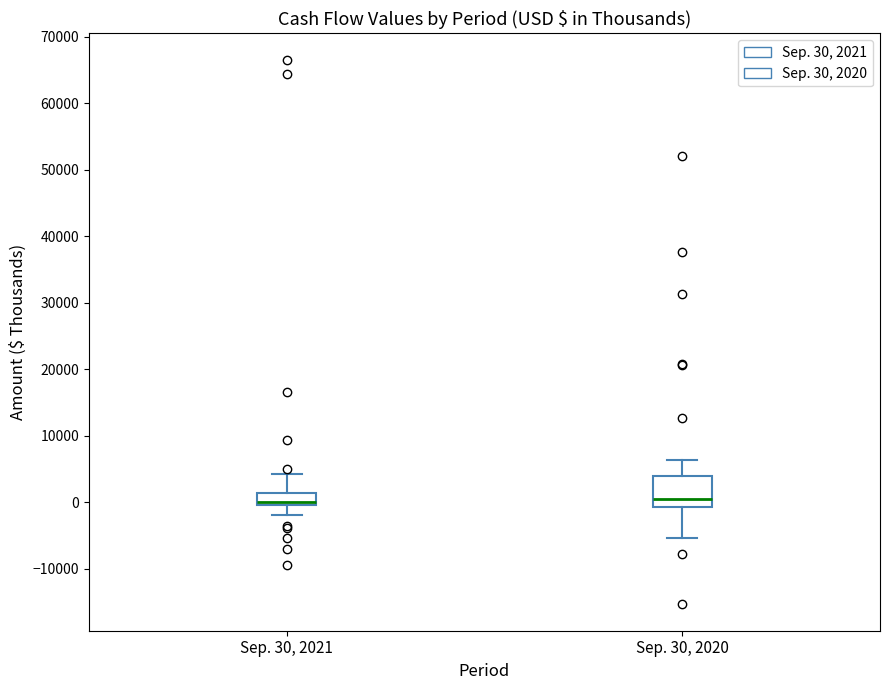

Which box is the tallest, from its lower edge to its upper edge?

Sep. 30, 2020